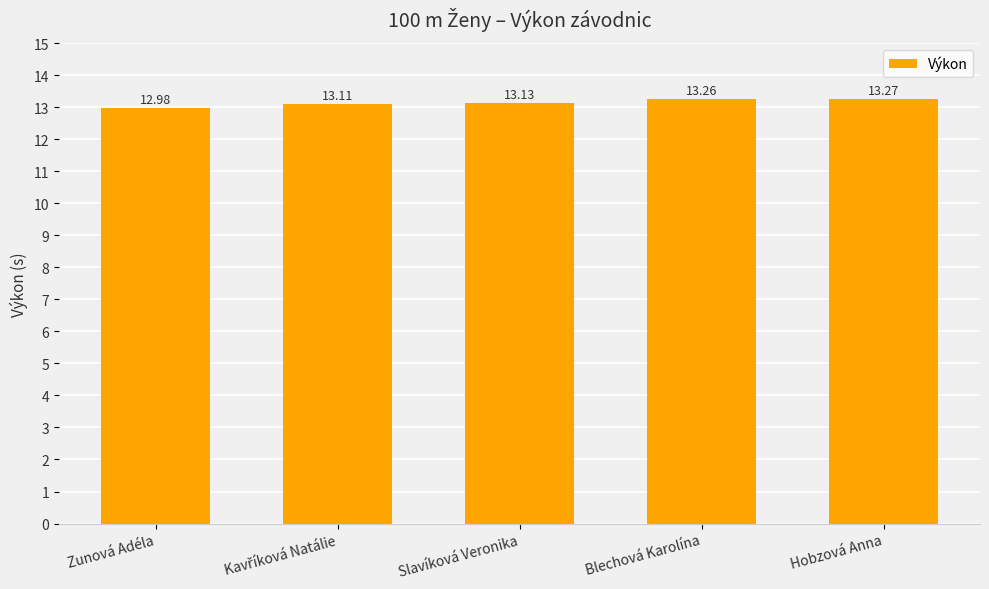

Count the number of categories in the chart.

5